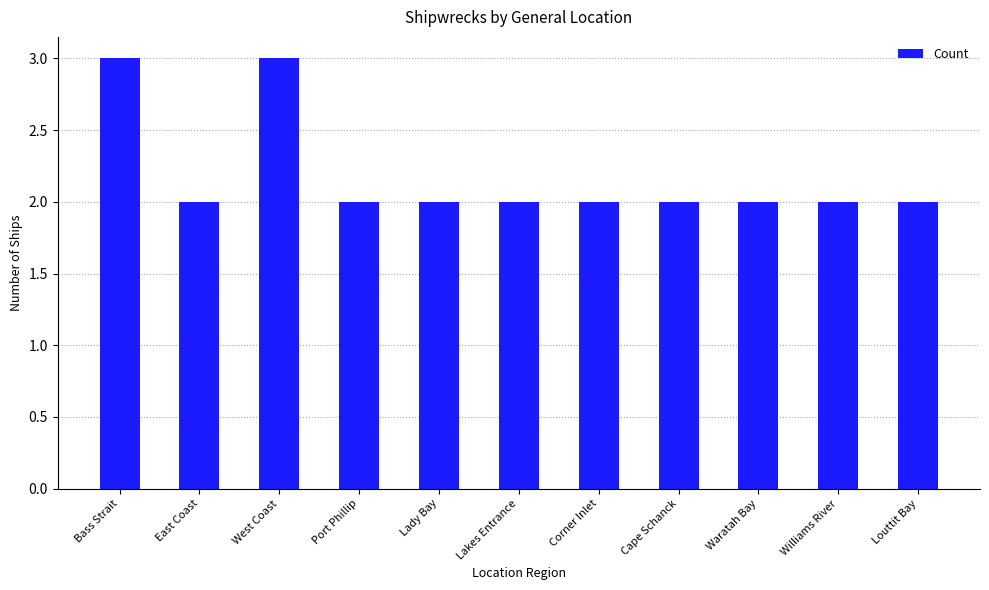

How many bars are there in total?

11